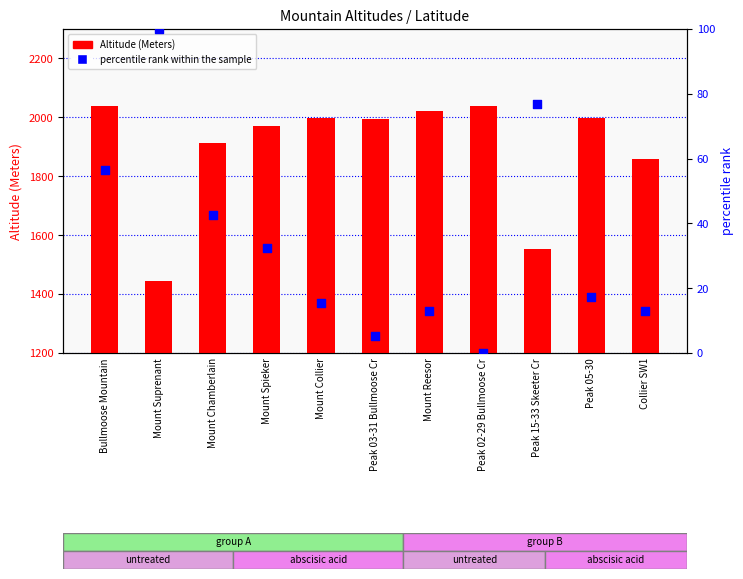

At which category is the sum across all series the highest?

Bullmoose Mountain